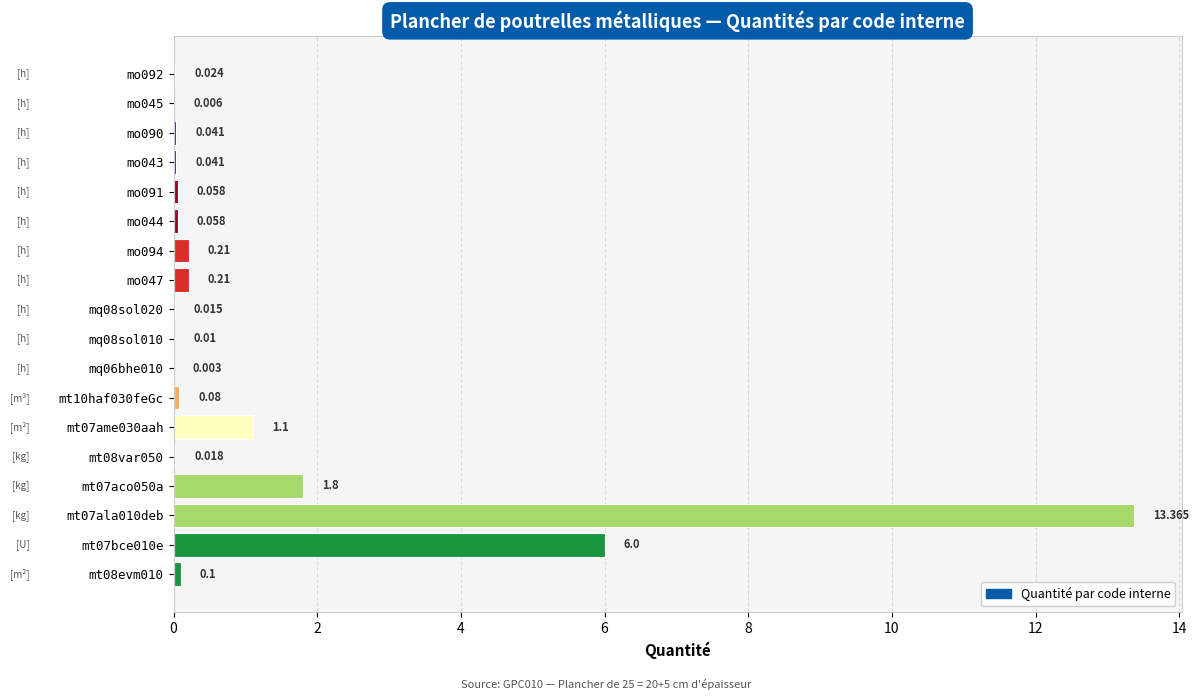

How many distinct data groups are displayed?

1